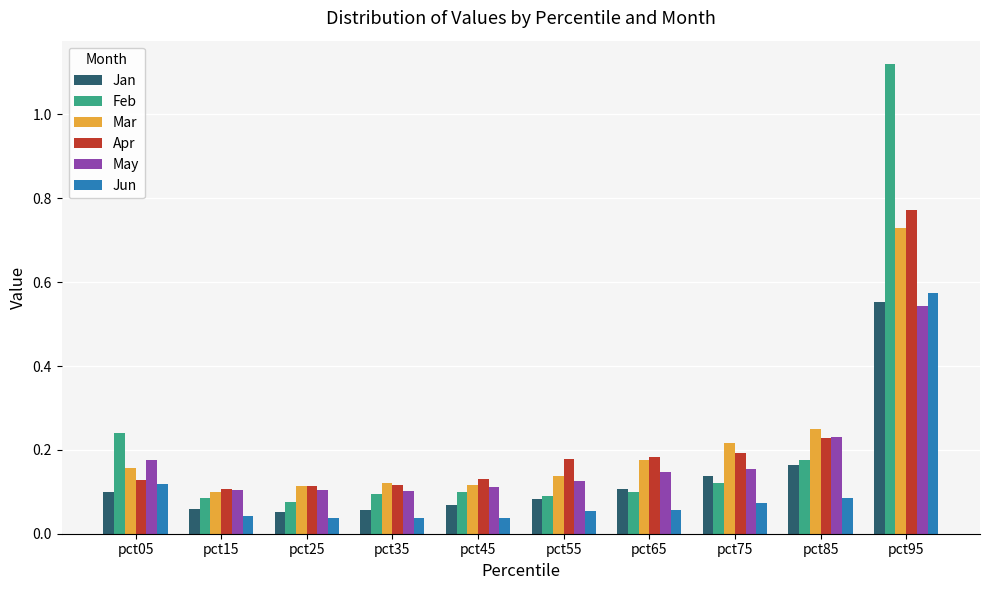

Which category has the highest value across all series?

pct95